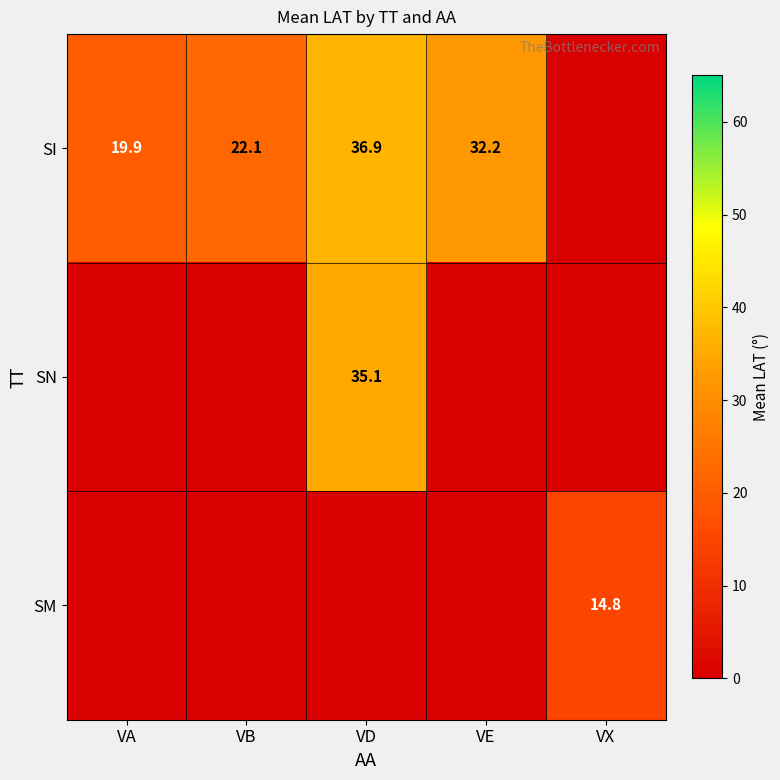

True or false: SM has a value of 14.8 at VX.

True